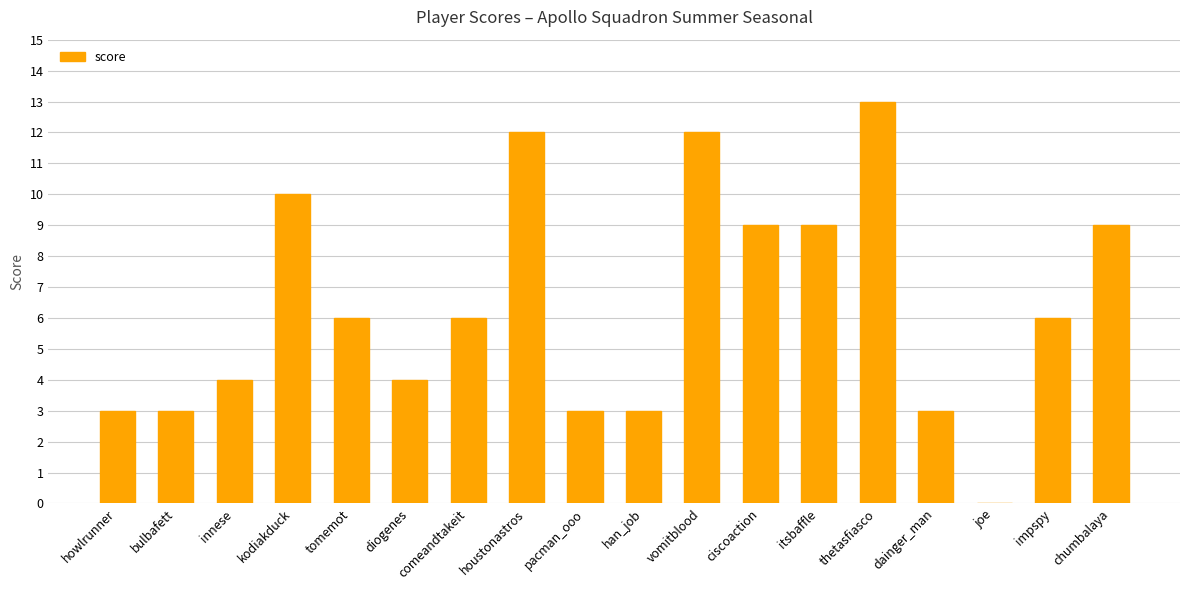

Reading left to right, what are all the values shown in this chart?

3	3	4	10	6	4	6	12	3	3	12	9	9	13	3	0	6	9